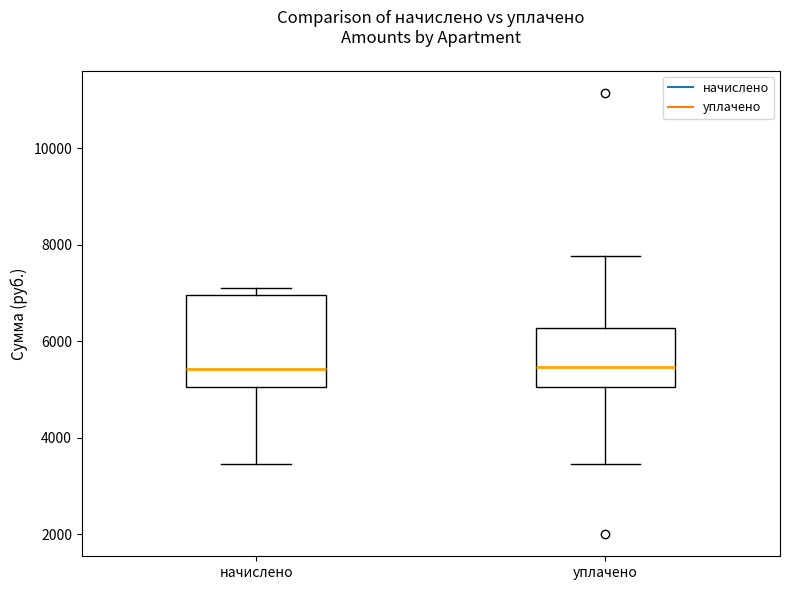

Where does the lower whisker of the box for уплачено end on the y-axis? The values are not printed on the chart, so give them approximately, as read against the axis.

3400